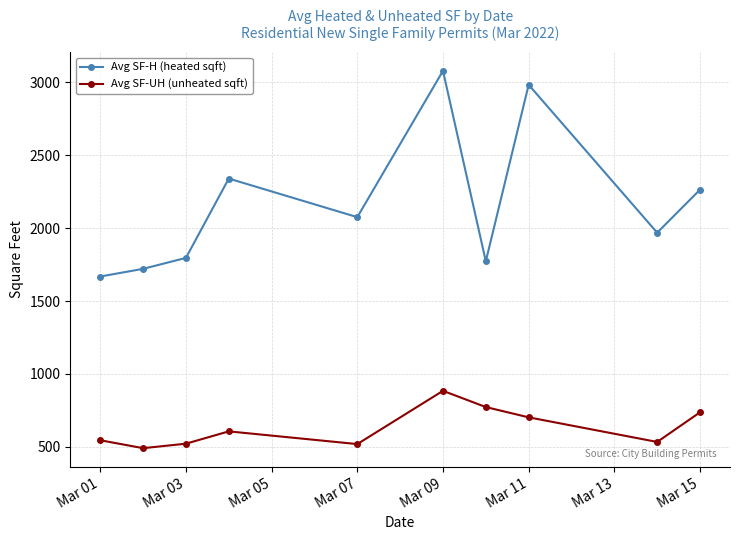

What is the difference between the maximum and minimum values in the Avg SF-H (heated sqft) series?

1410.6